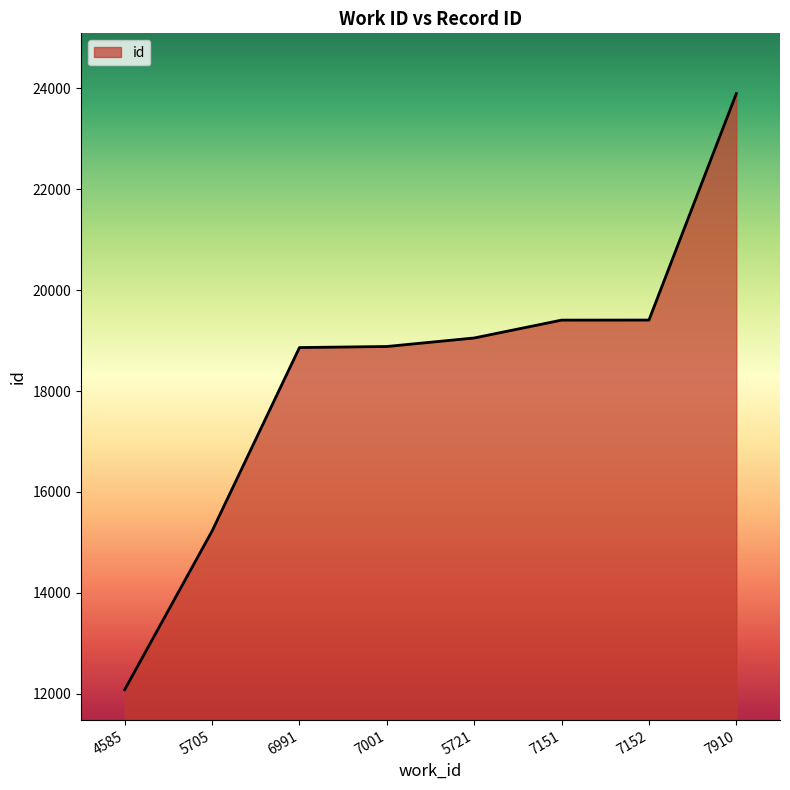

Which category has the highest value across all series?

7910